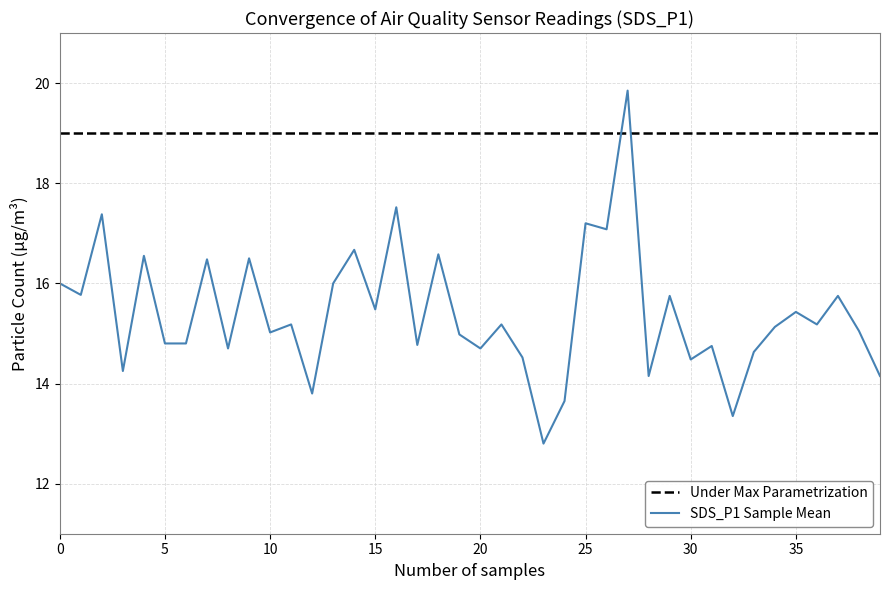

What is the lowest value of the SDS_P1 Sample Mean series?

12.8